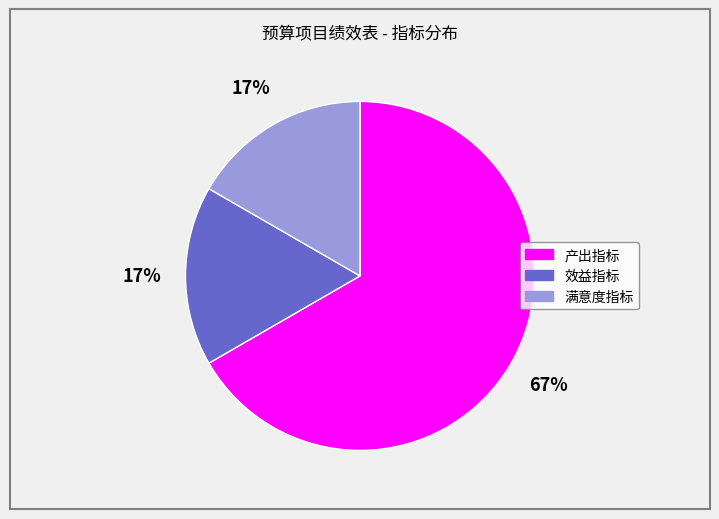

Which slice is the largest?

产出指标